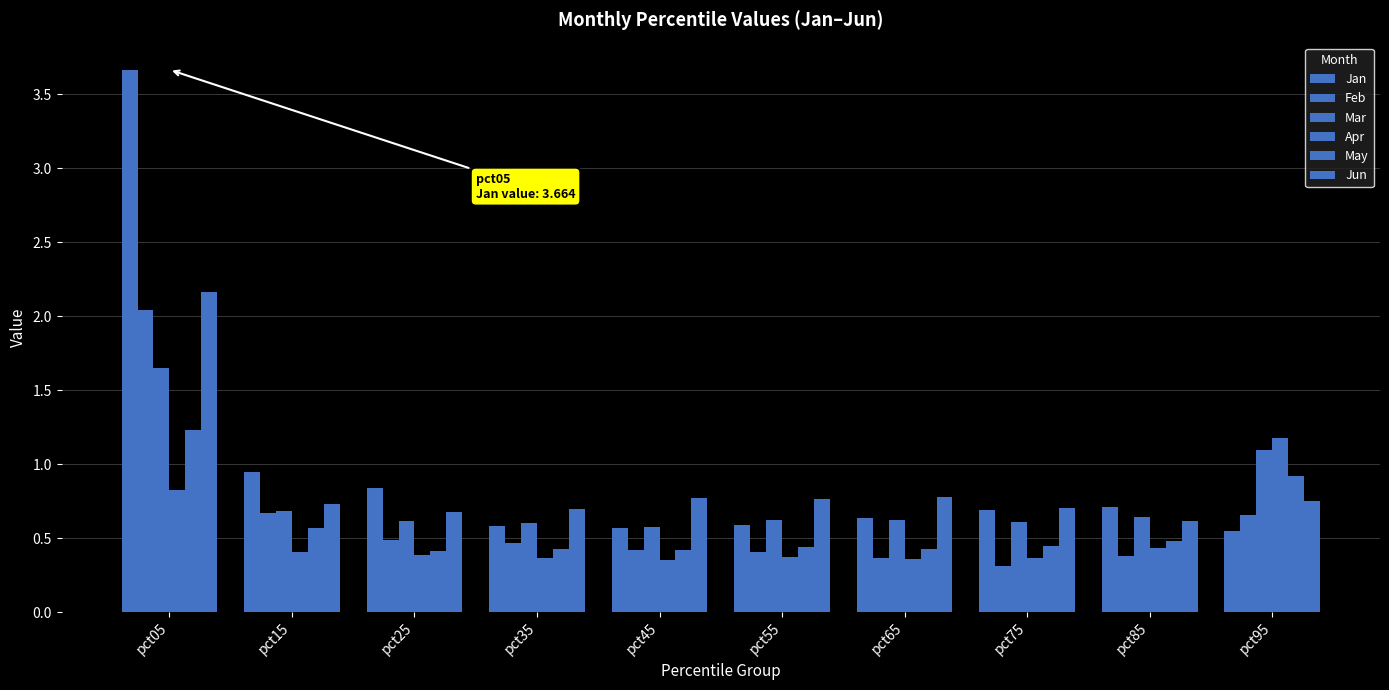

Is it true that Feb equals 0.7 at pct15?

True